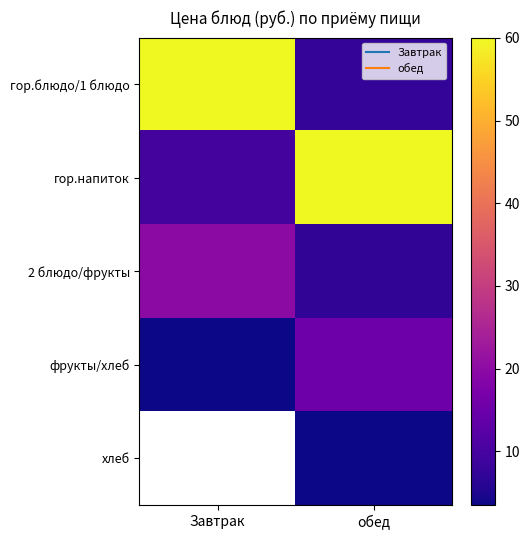

What is the sum of all гор.блюдо/1 блюдо values?

67.5